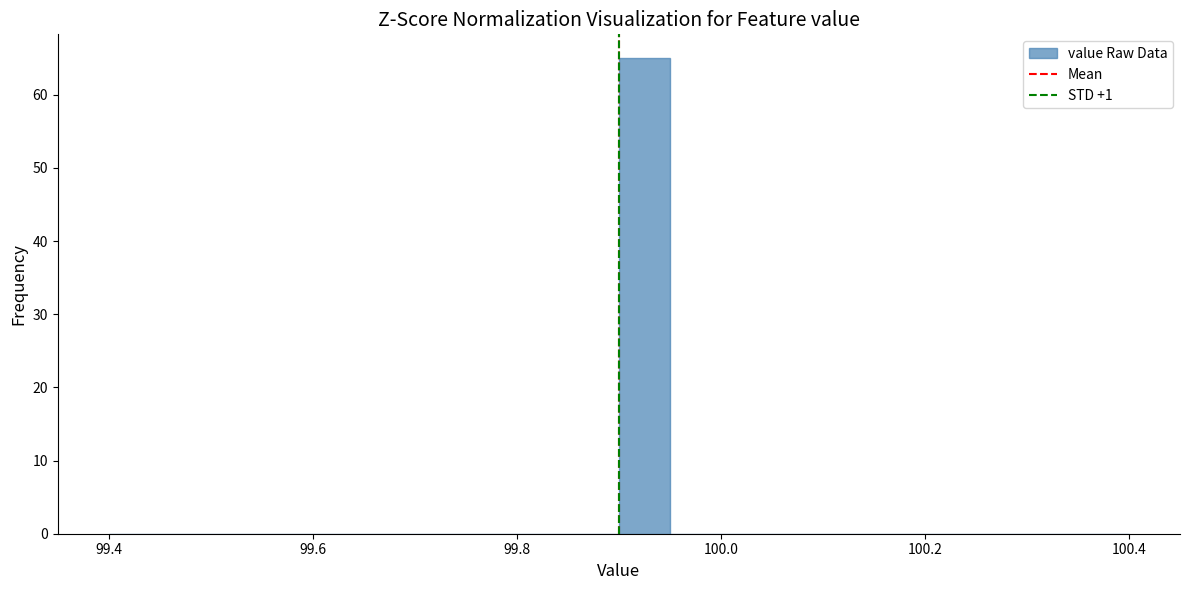

Read against the x-axis, roughly where is the centre of the tallest bar?

99.92